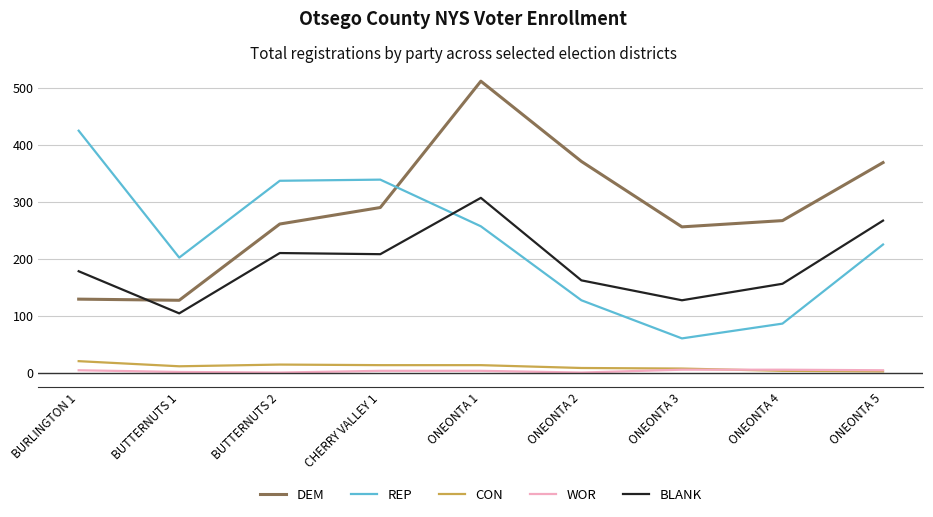

At which label does WOR first exceed 3?

BURLINGTON 1